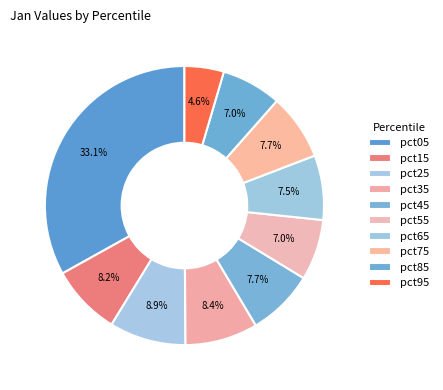

How many slices are in this pie chart?

10